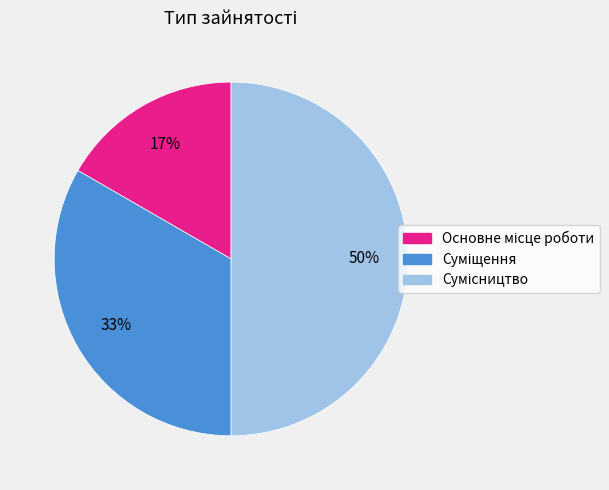

How many segments does this pie chart have?

3